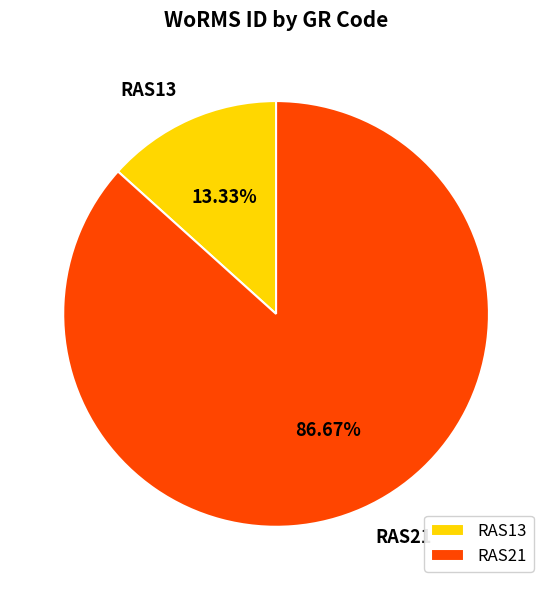

What is the smallest slice in the pie chart?

RAS13